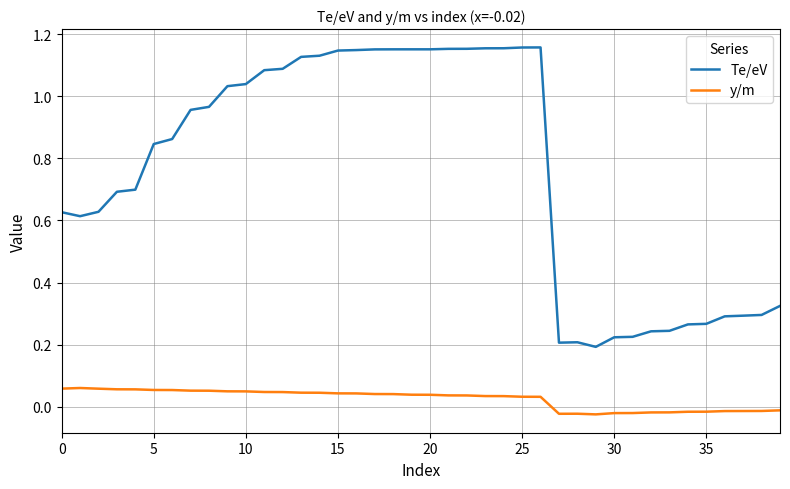

Rank the series by their average value, from lowest to highest.

y/m, Te/eV